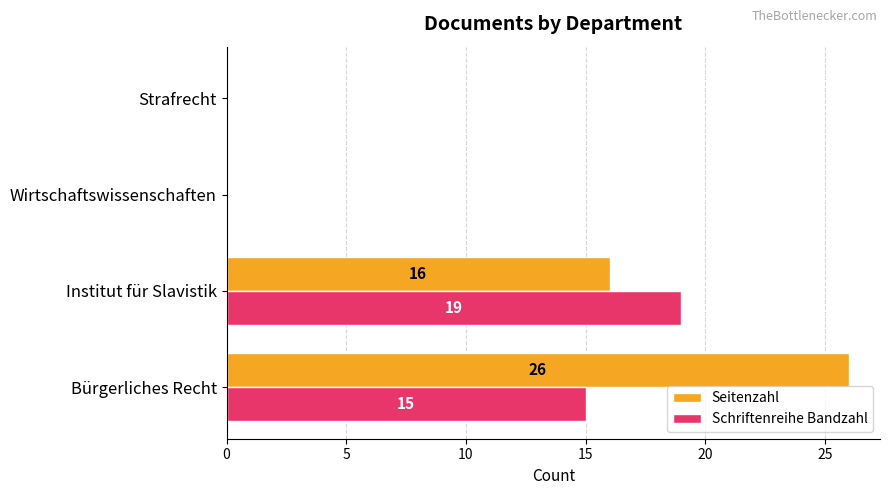

Where is Seitenzahl nearest to the value 13?

Institut für Slavistik